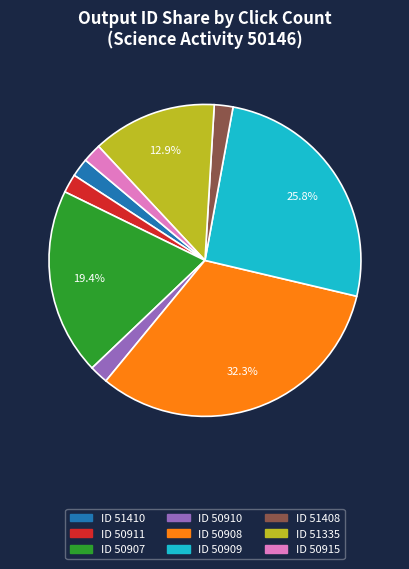

How many slices are in this pie chart?

9